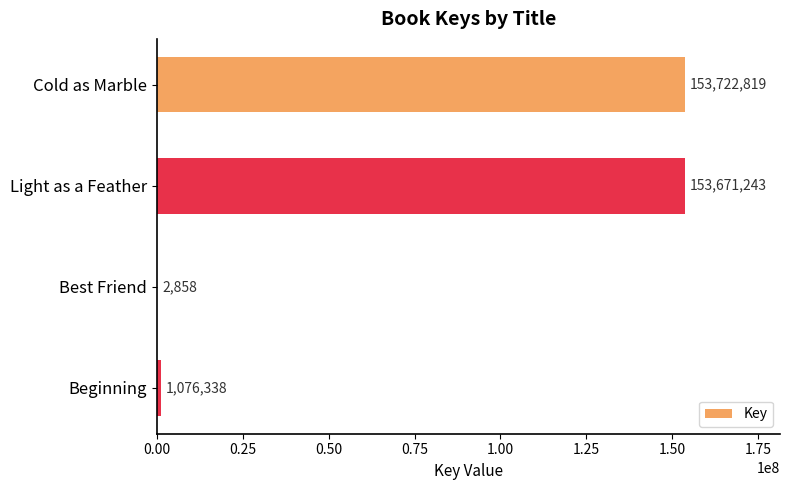

What is the sum of the values at Light as a Feather and Cold as Marble?

307394062